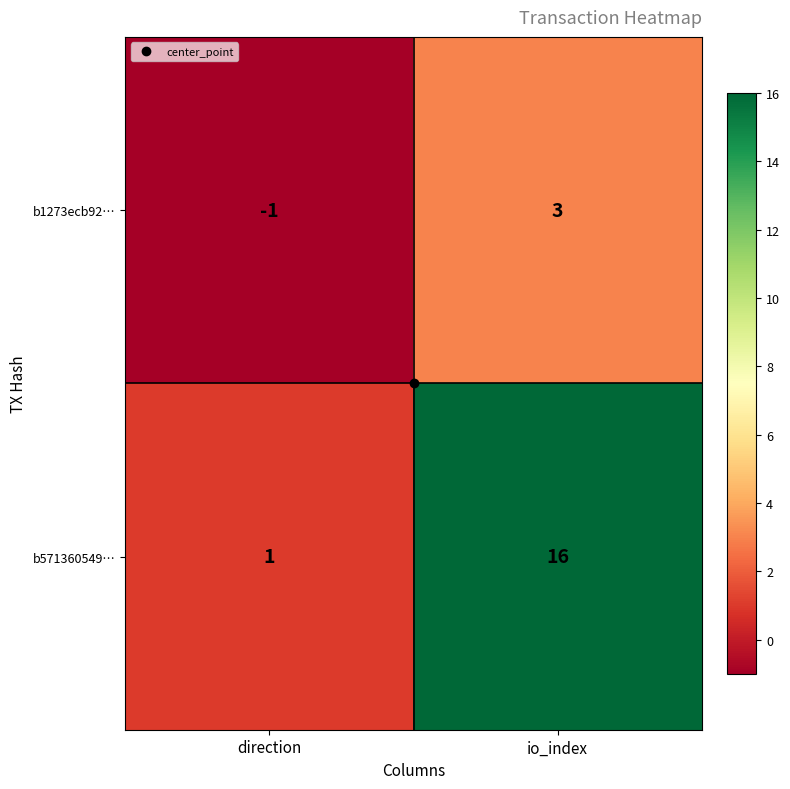

Where is b571360549… nearest to the value 8?

direction